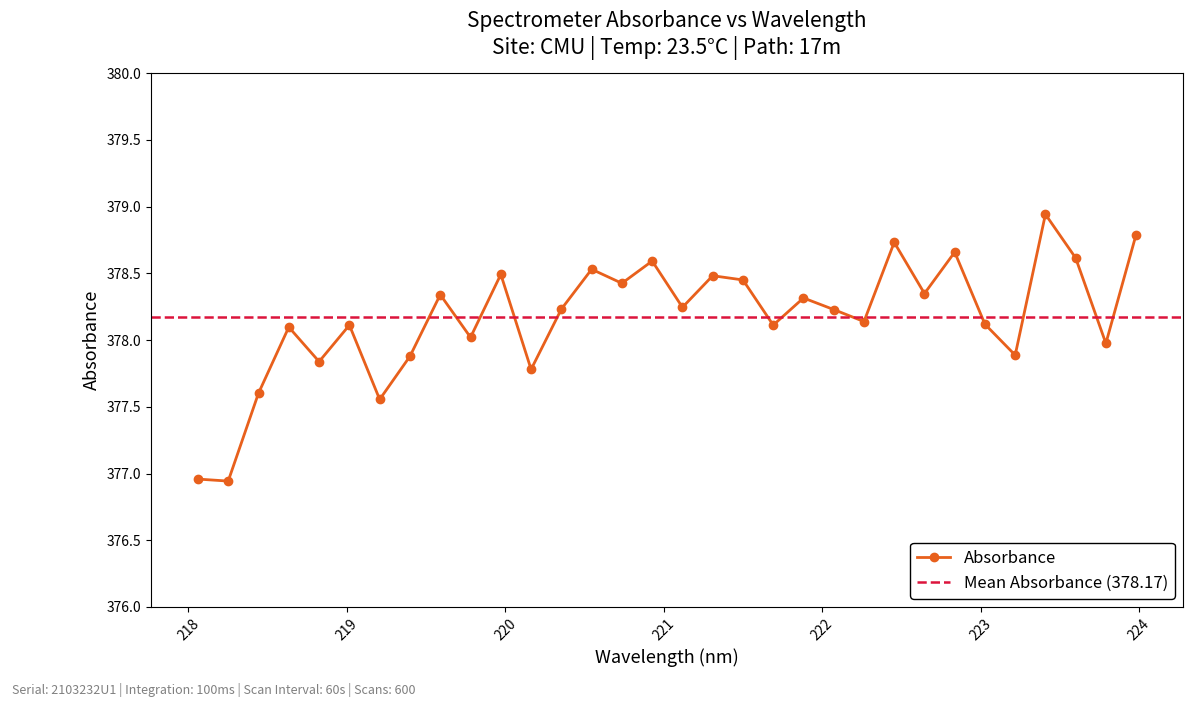

How many data points are above 378?

23